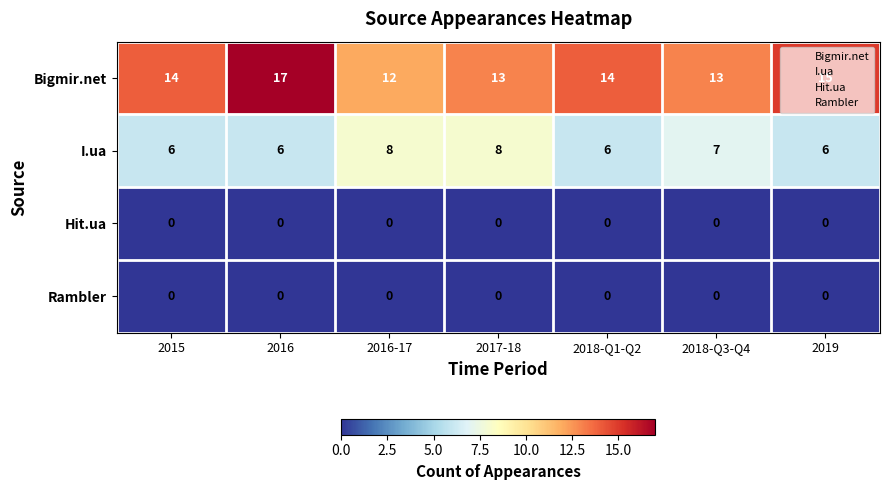

The value of I.ua at 2016-17 is 8. True or false?

True